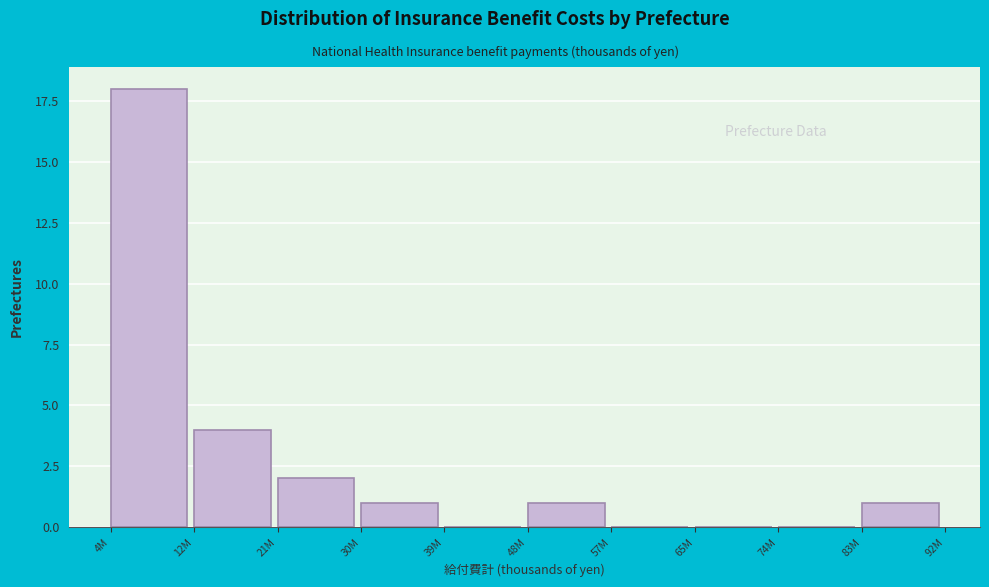

Reading right to left, what are all the values shown in this chart?

83M=1	74M=0	65M=0	57M=0	48M=1	39M=0	30M=1	21M=2	12M=4	4M=18